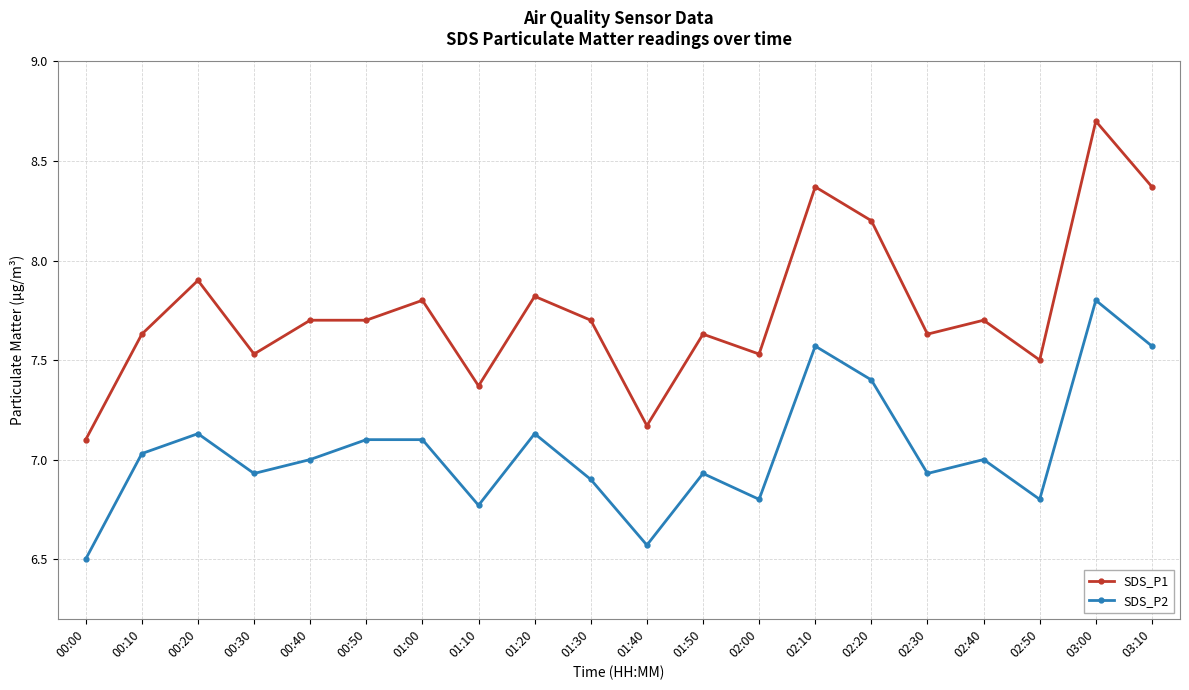

What is the label of the 4th point from the right?

02:40